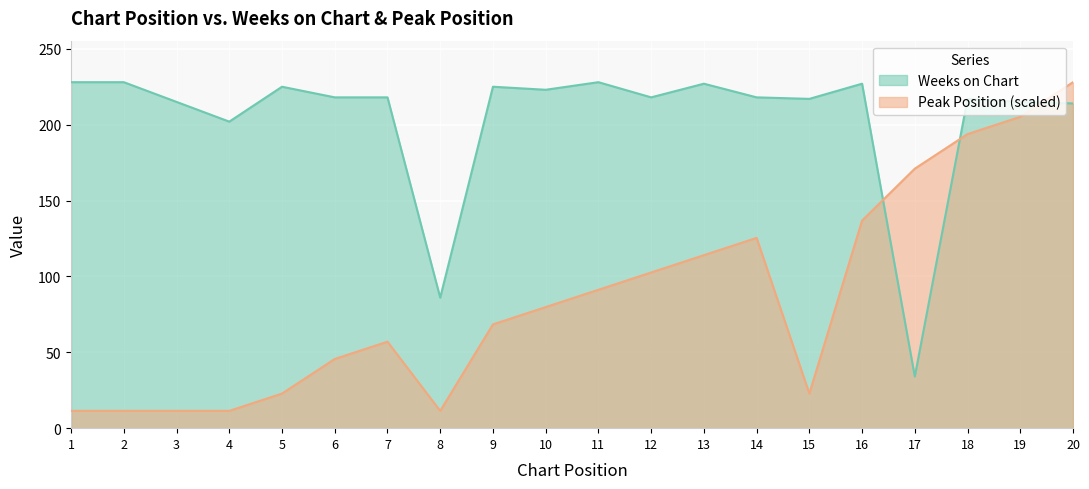

True or false: Weeks on Chart and Peak Position cross at least once.

True